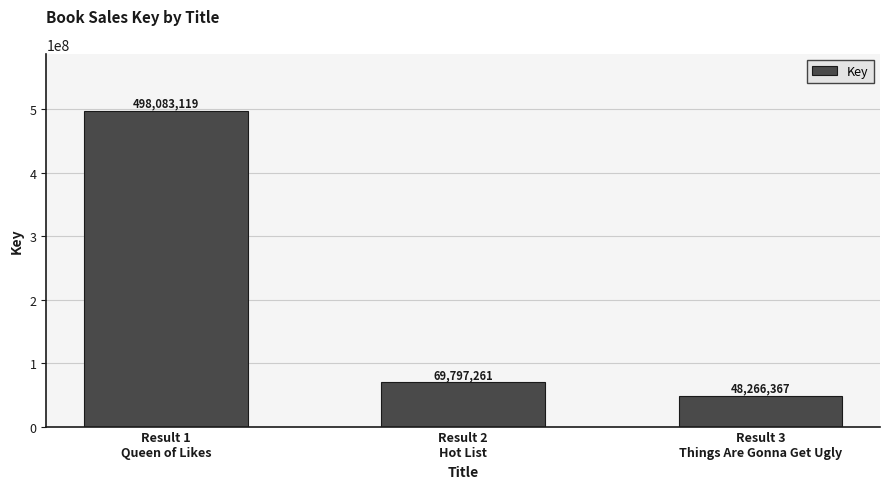

List the labels in order of value, smallest first.

Result 3
Things Are Gonna Get Ugly, Result 2
Hot List, Result 1
Queen of Likes